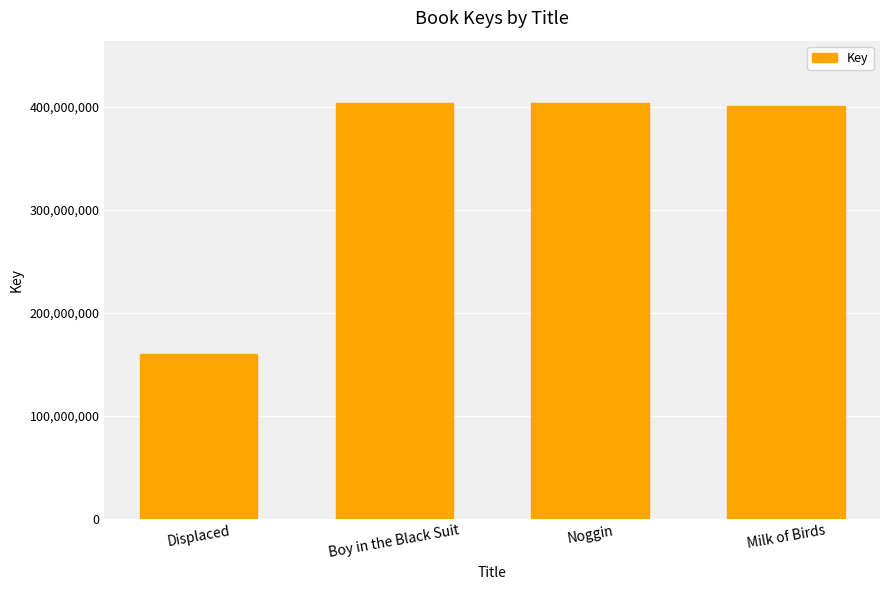

How many data points does each series have?

4